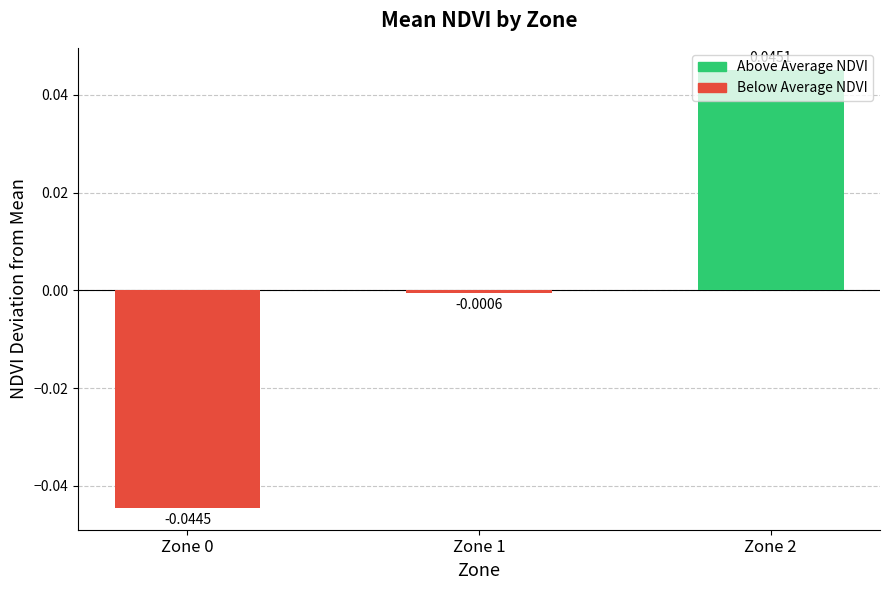

Where does the data first go above 0?

Zone 2